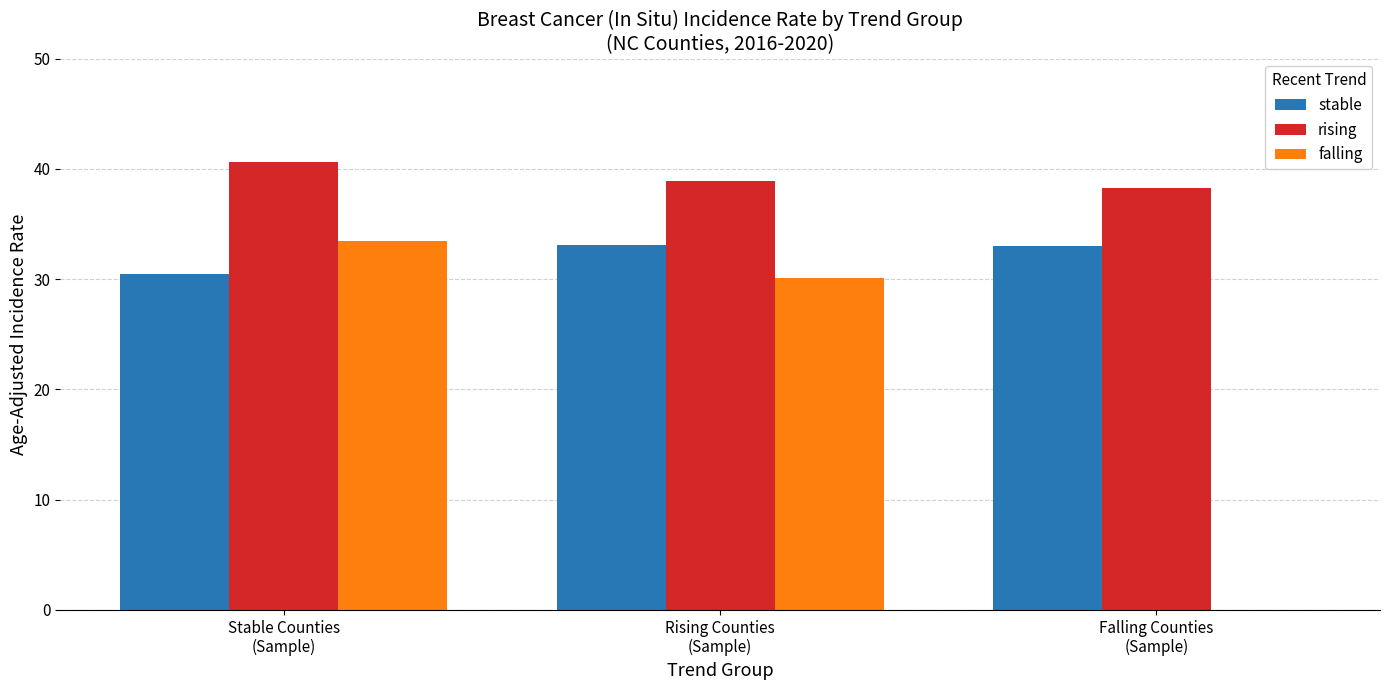

At which label does stable first exceed 33?

Rising Counties
(Sample)